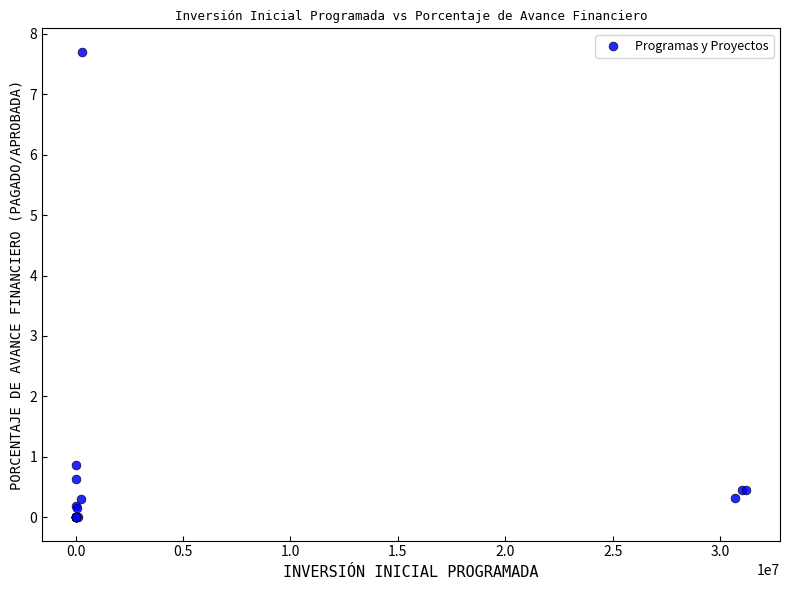

What Y value in the scatter plot is closest to 3?

0.9